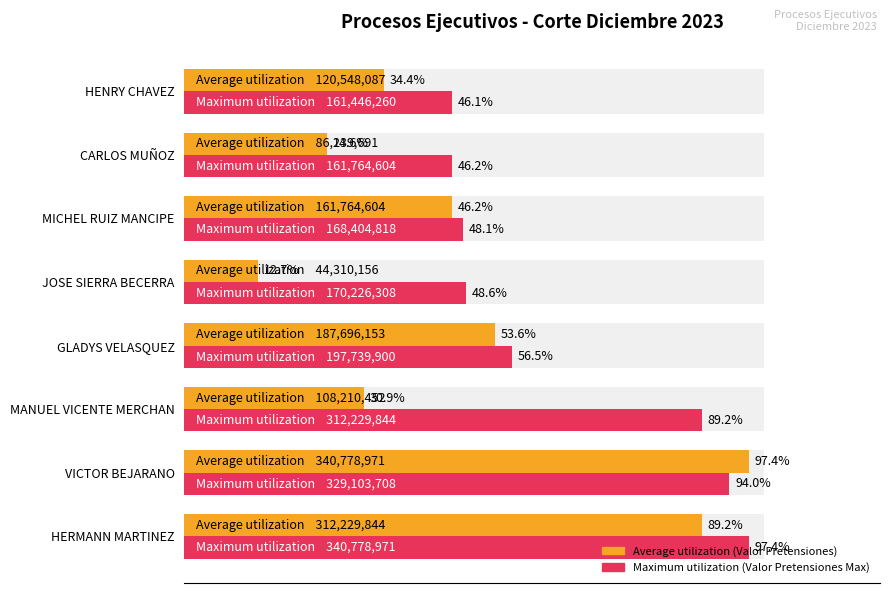

What are all the series names shown in the legend?

Average utilization, Maximum utilization